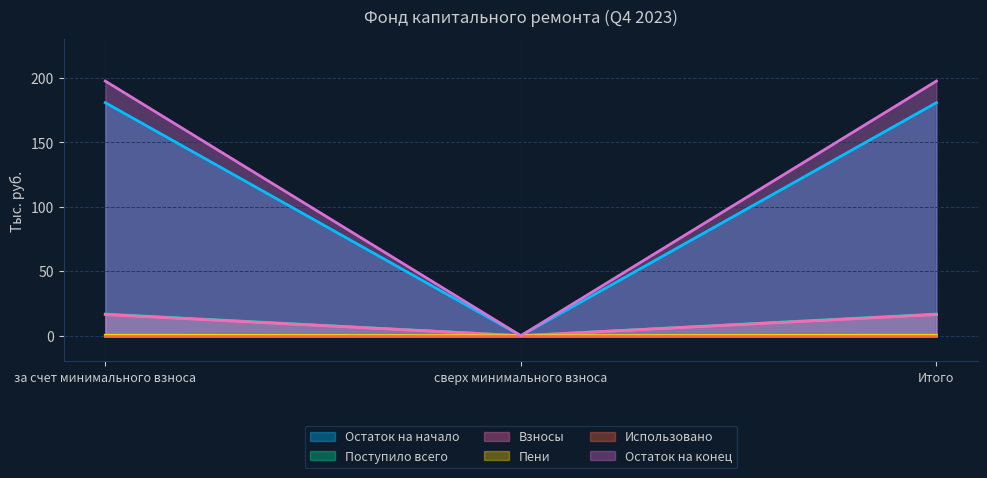

How many distinct data groups are displayed?

6